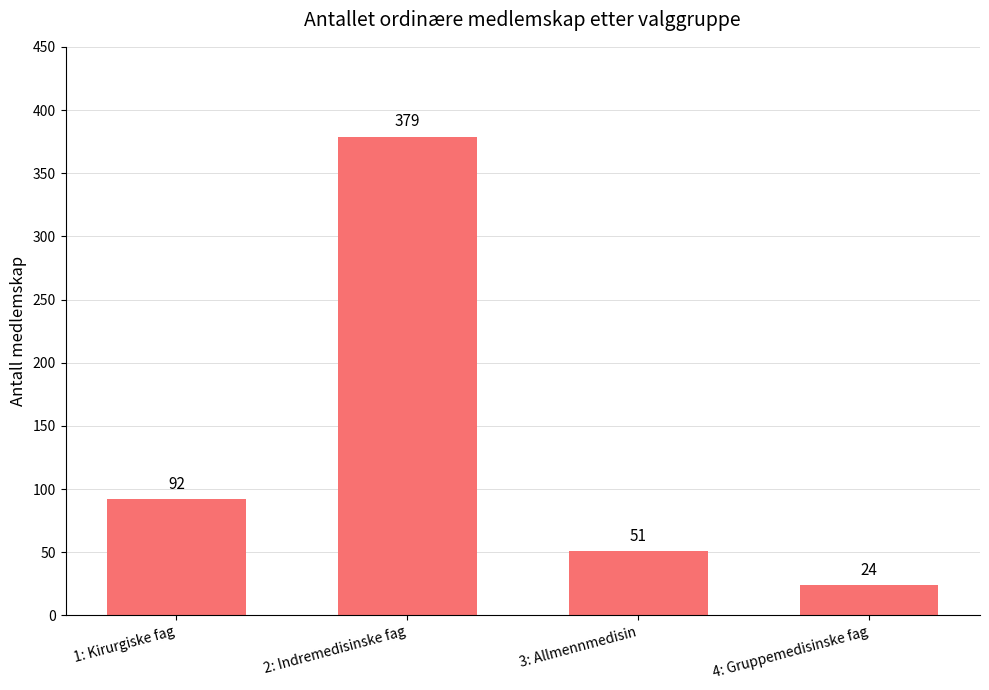

At which category does the chart reach its minimum across all series?

4: Gruppemedisinske fag